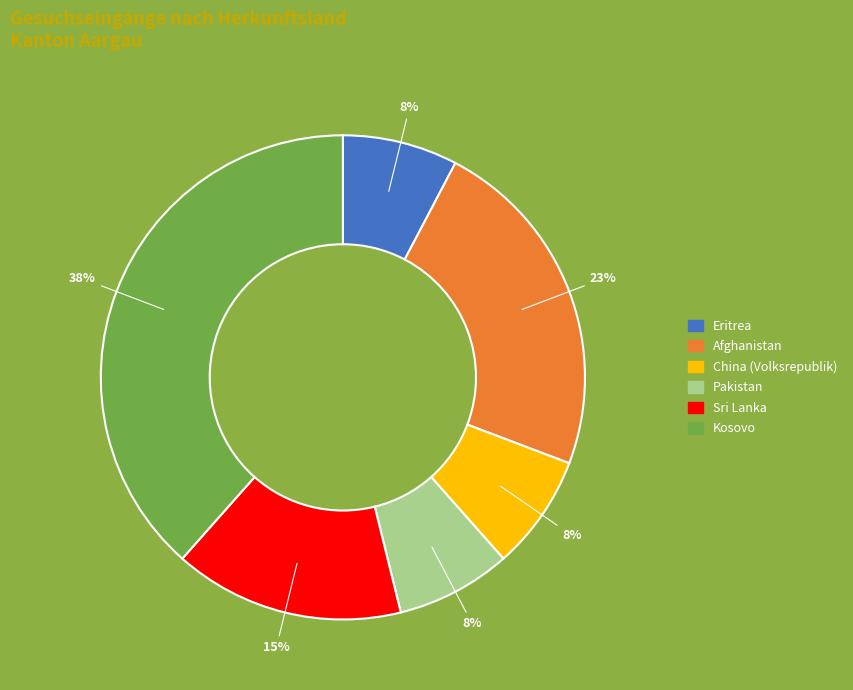

How many segments does this pie chart have?

6